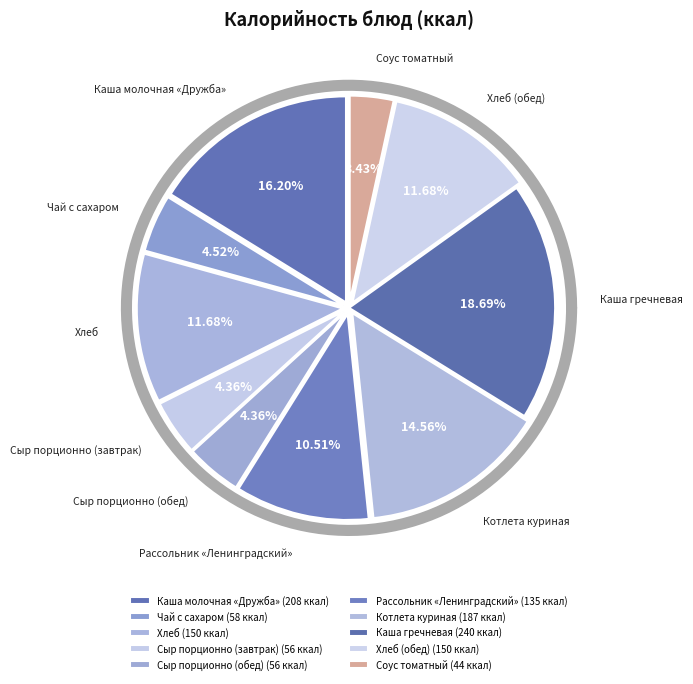

To the nearest percent, what portion does Соус томатный represent?

3%